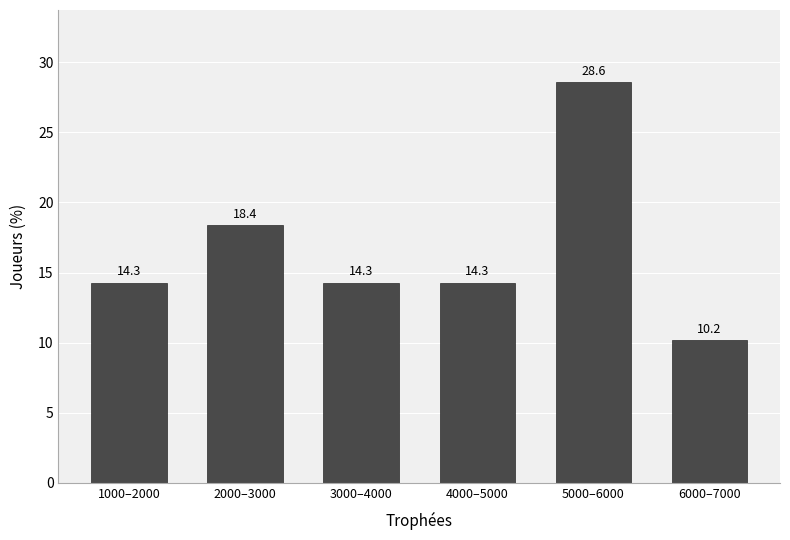

Reading right to left, list all the values displayed in this chart.

6000–7000=10.2	5000–6000=28.6	4000–5000=14.3	3000–4000=14.3	2000–3000=18.4	1000–2000=14.3